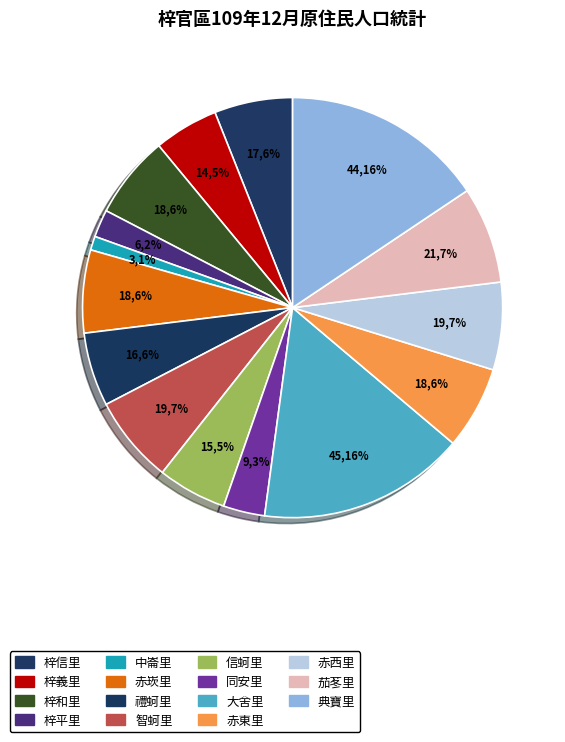

Is 梓信里 the majority of the pie?

No